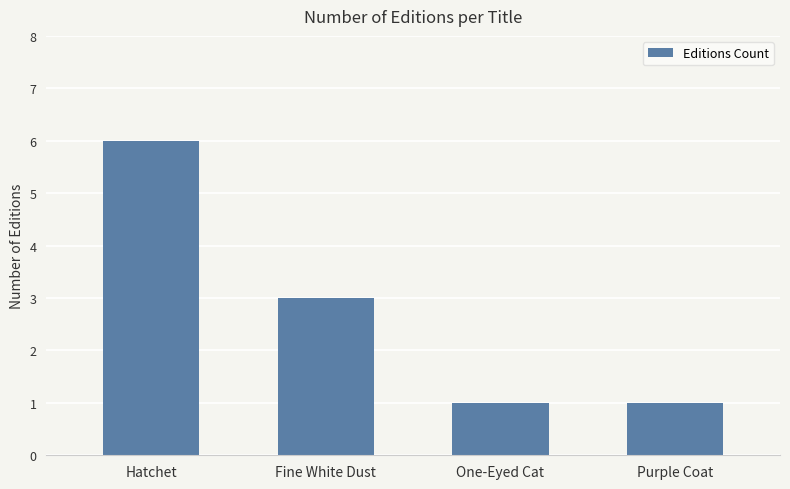

What is the sum of all values?

11